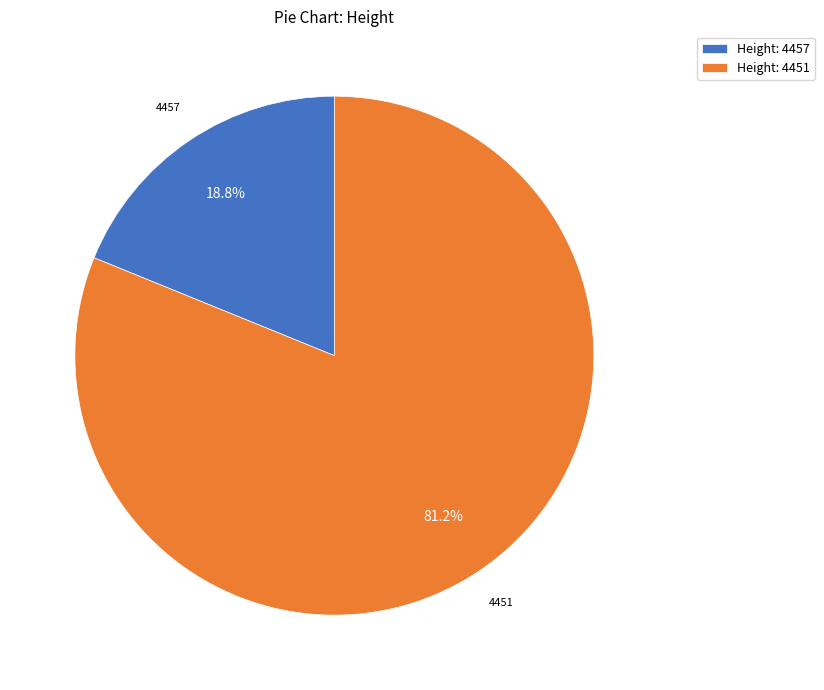

Does Height: 4457 account for over 50% of the chart?

No